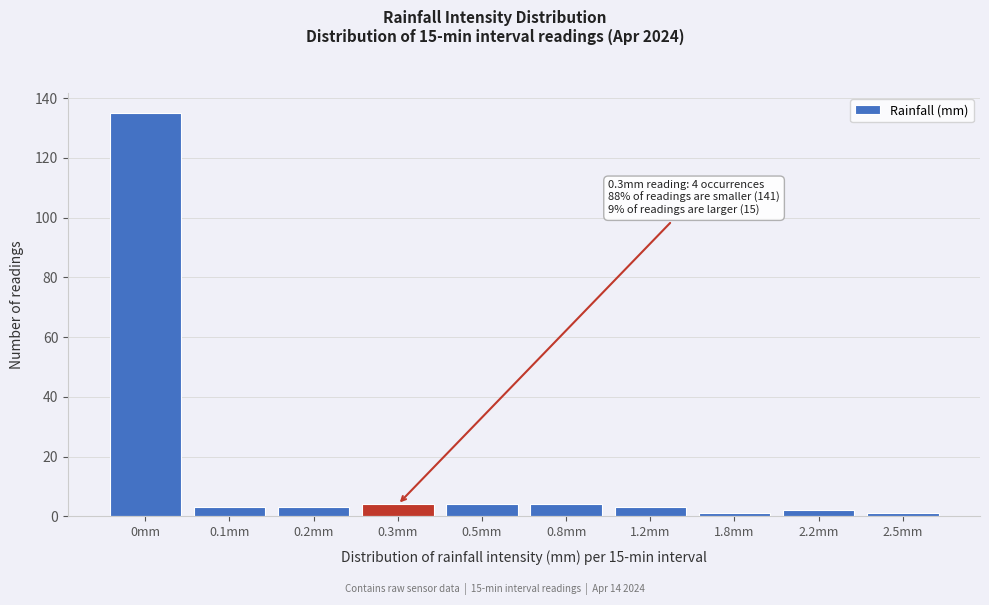

Reading left to right, what are all the values shown in this chart?

135	3	3	4	4	4	3	1	2	1